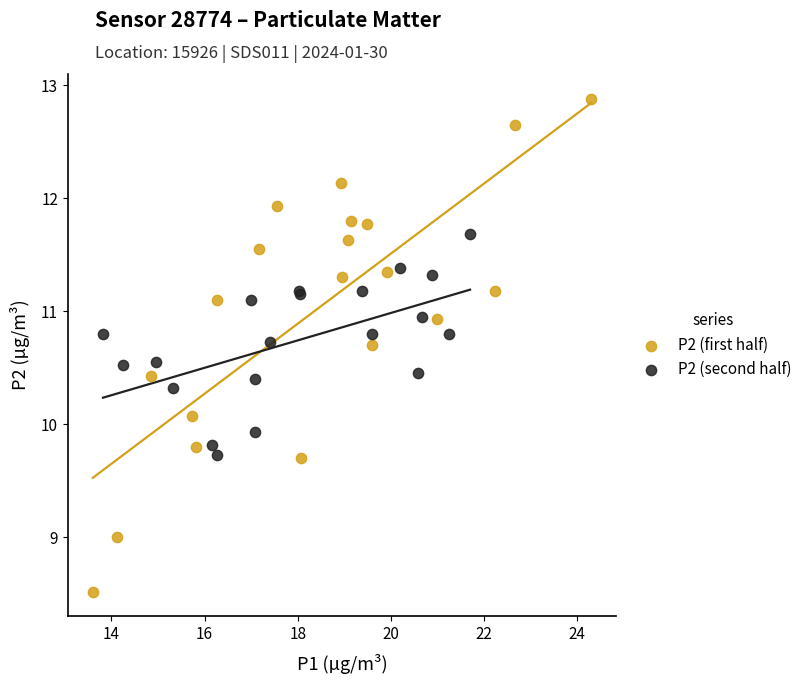

Which series has the largest Y range (max minus min)?

P2 (first half)